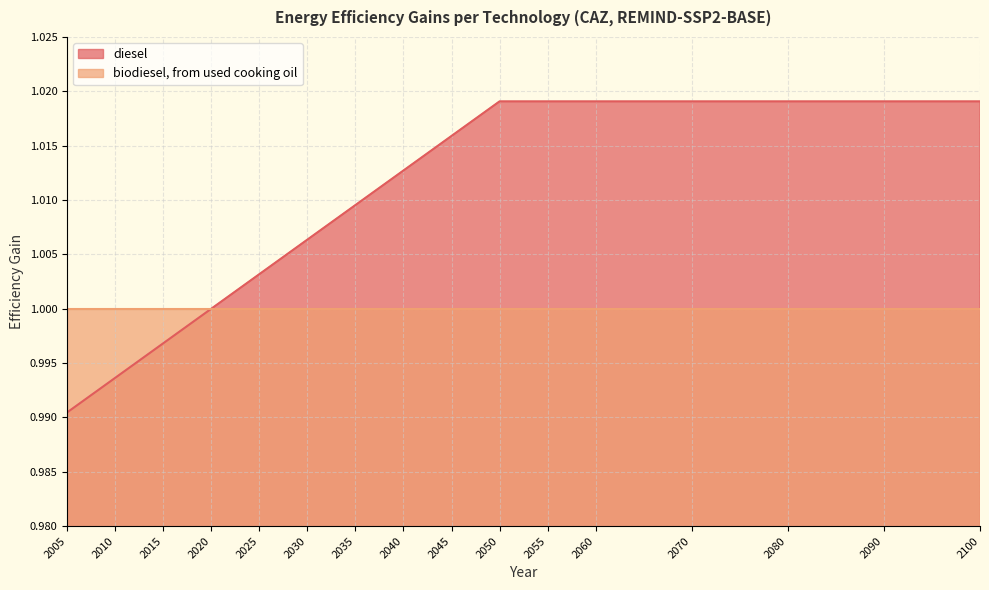

Which has a higher value, 2035 or 2090?

2090